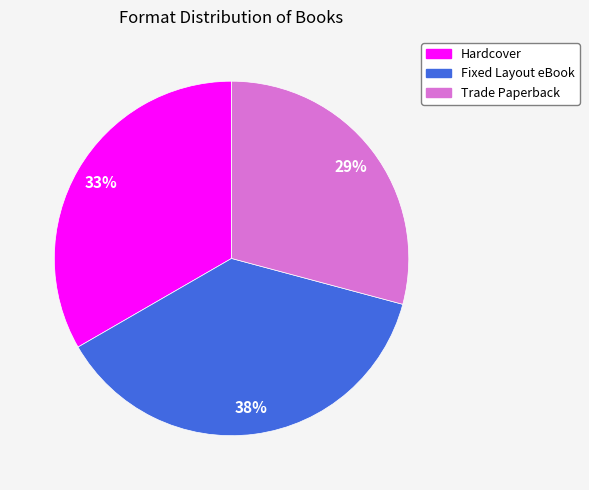

Which has a higher value, Hardcover or Fixed Layout eBook?

Fixed Layout eBook